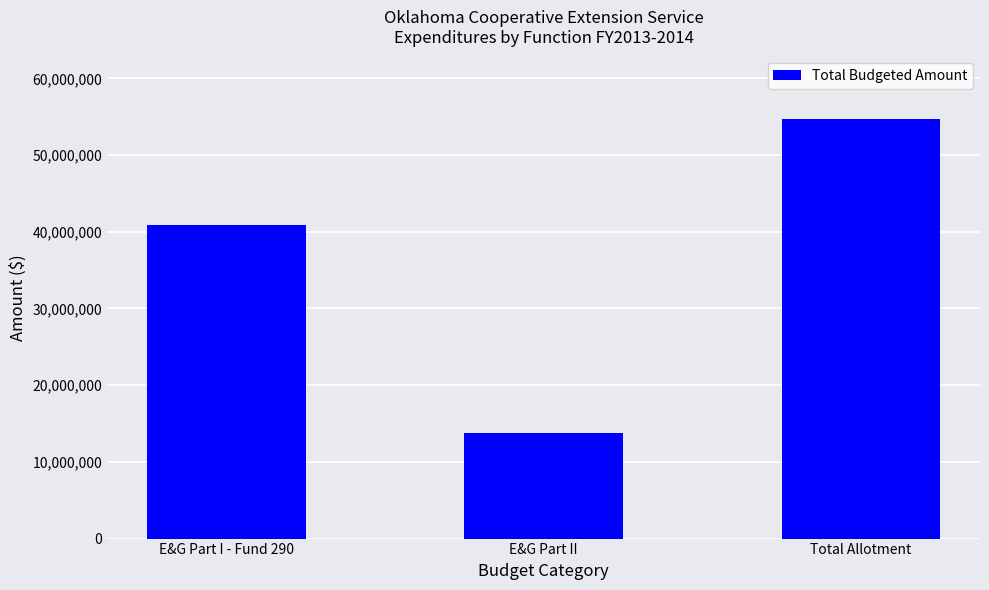

The value at E&G Part I - Fund 290 is 66153846. True or false?

False